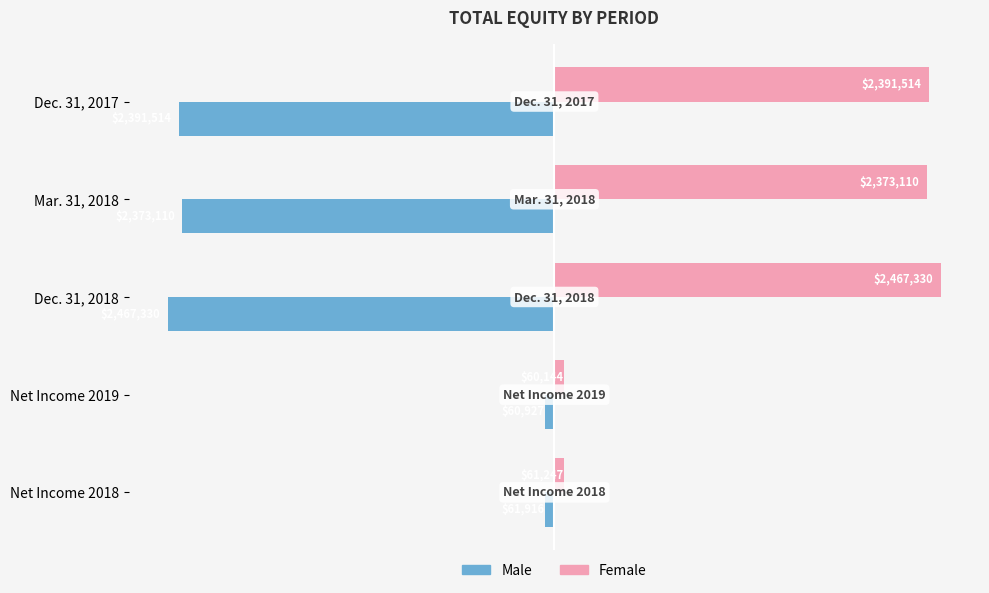

What is the difference between the maximum and minimum values in the Female series?

2407186